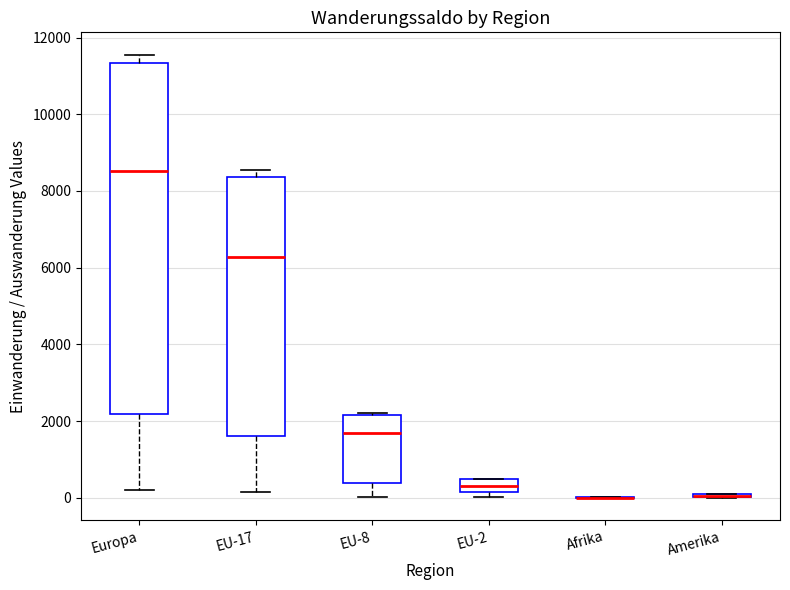

Comparing the boxes themselves (not the whiskers), which one is the tallest?

Europa